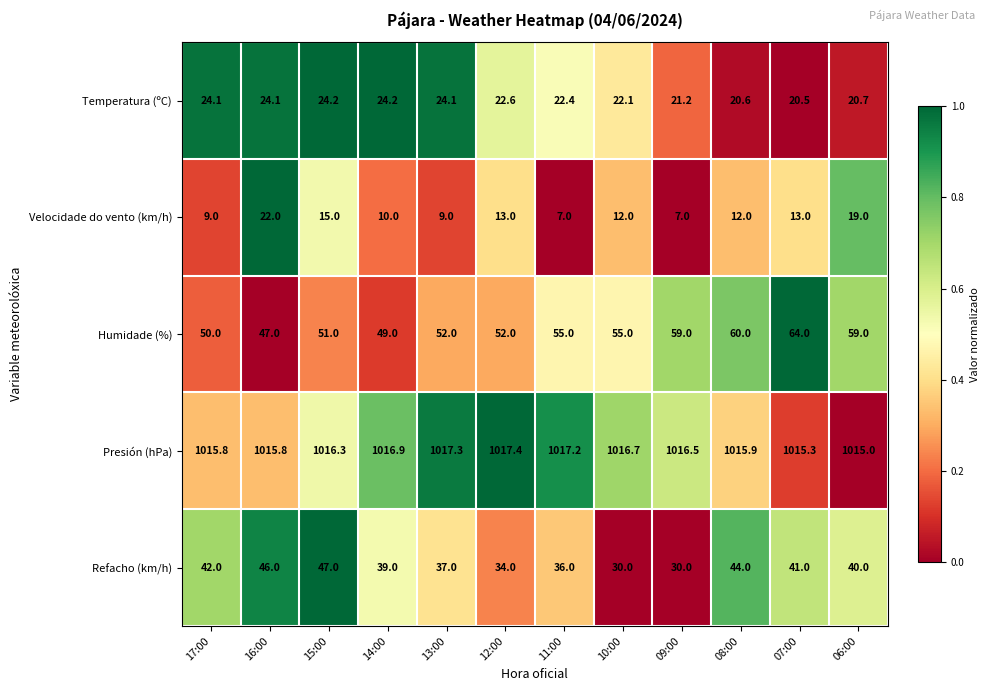

The value of Velocidade do vento (km/h) at 07:00 is 8.9. True or false?

False